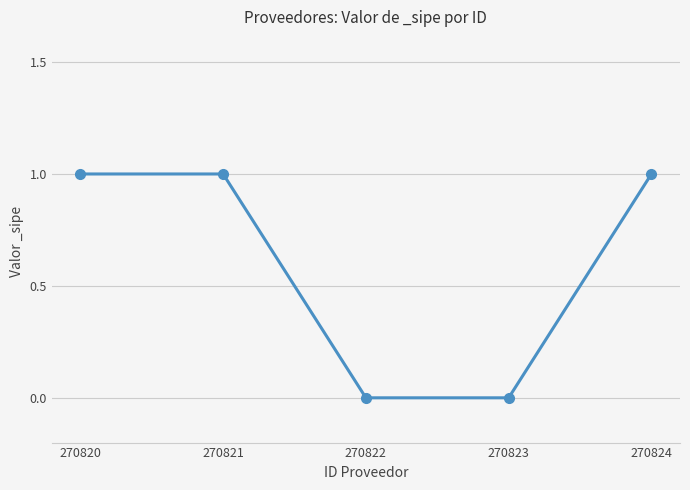

How many lines are shown in the chart?

1